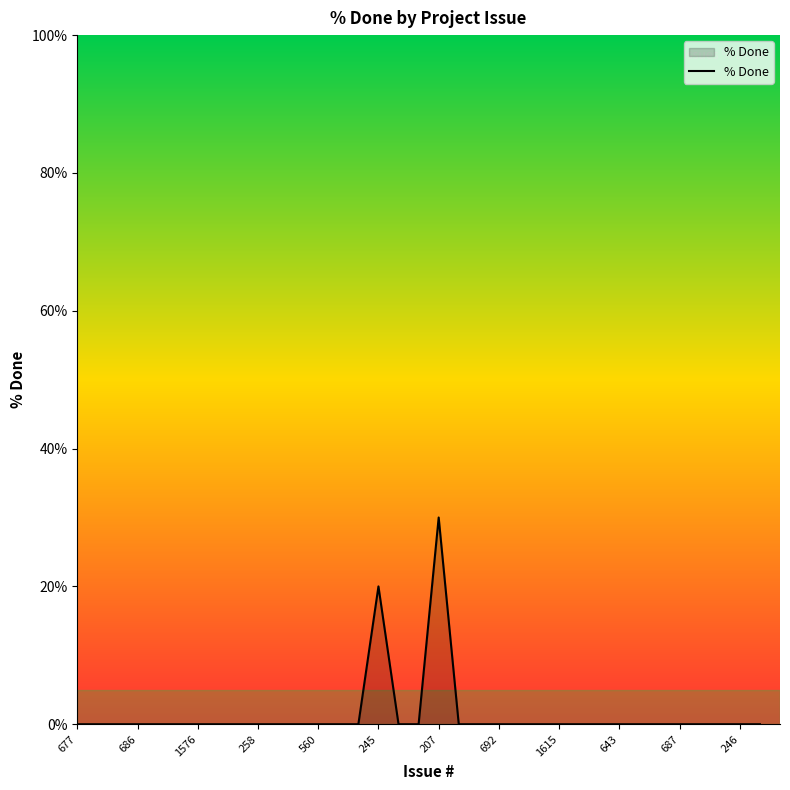

Reading left to right, extract all data points from this chart.

0	0	0	0	0	0	0	0	0	0	0	0	0	0	0	20	0	0	30	0	0	0	0	0	0	0	0	0	0	0	0	0	0	0	0